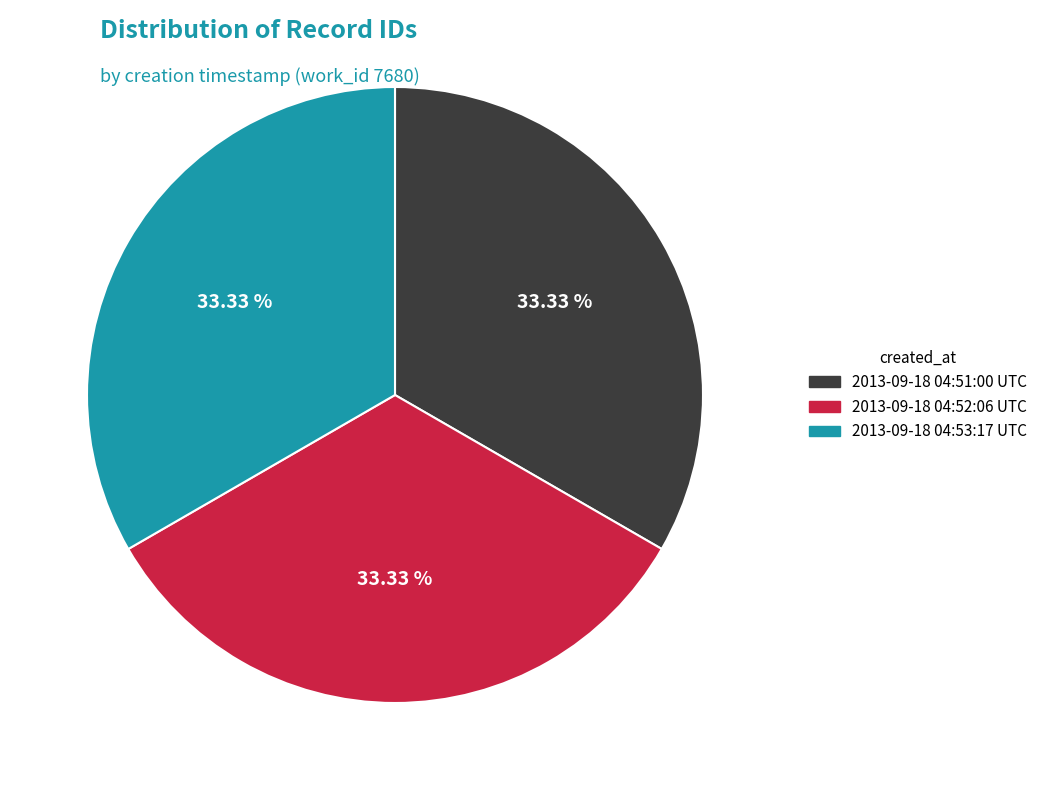

Combined, what portion of the pie is 2013-09-18 04:52:06 UTC and 2013-09-18 04:51:00 UTC?

66.7%